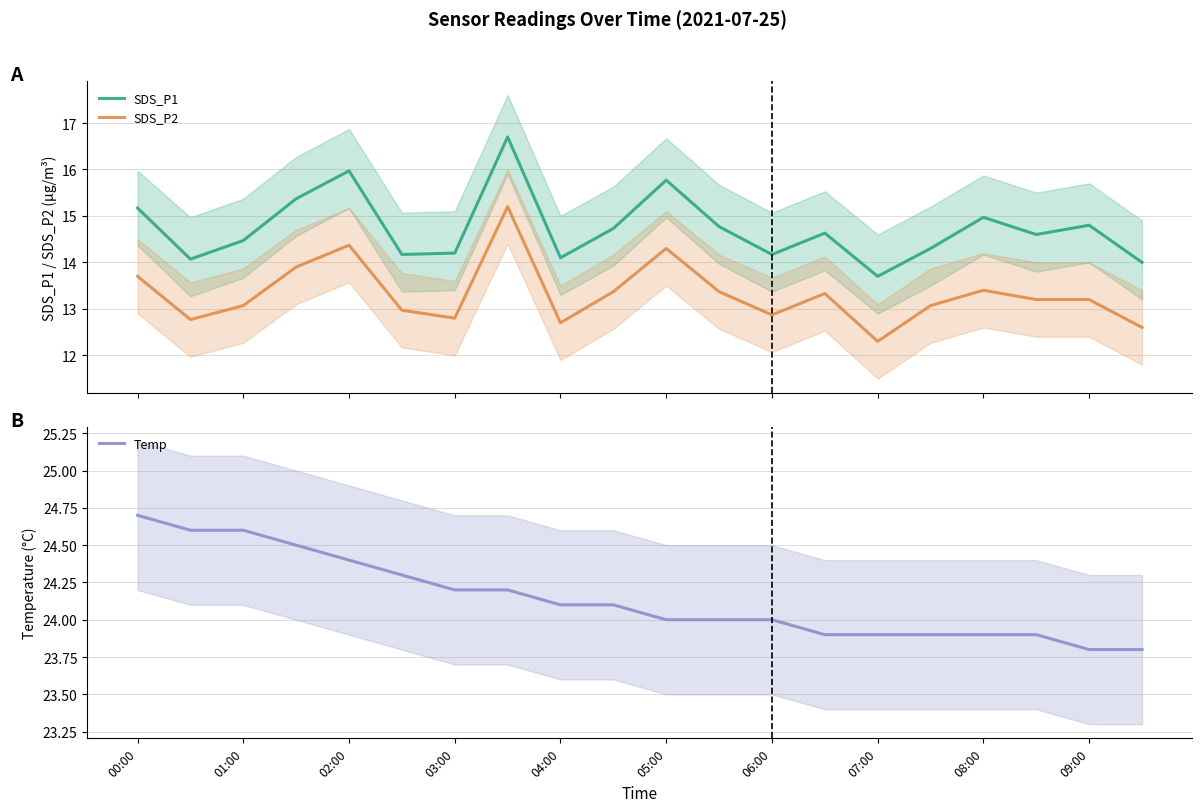

Which category has the highest value across all series?

00:00